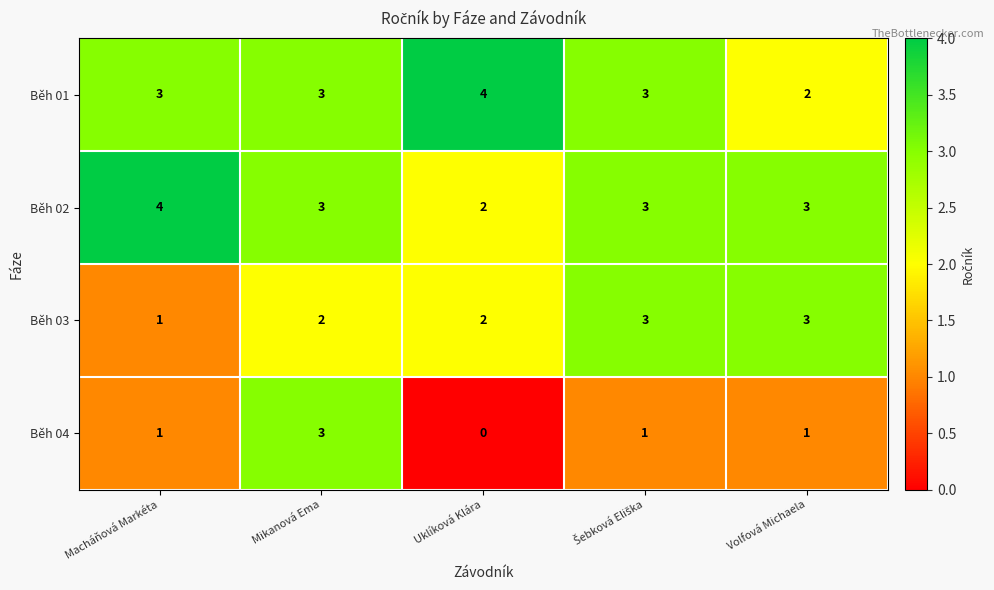

What is the sum of all Běh 01 values?

15